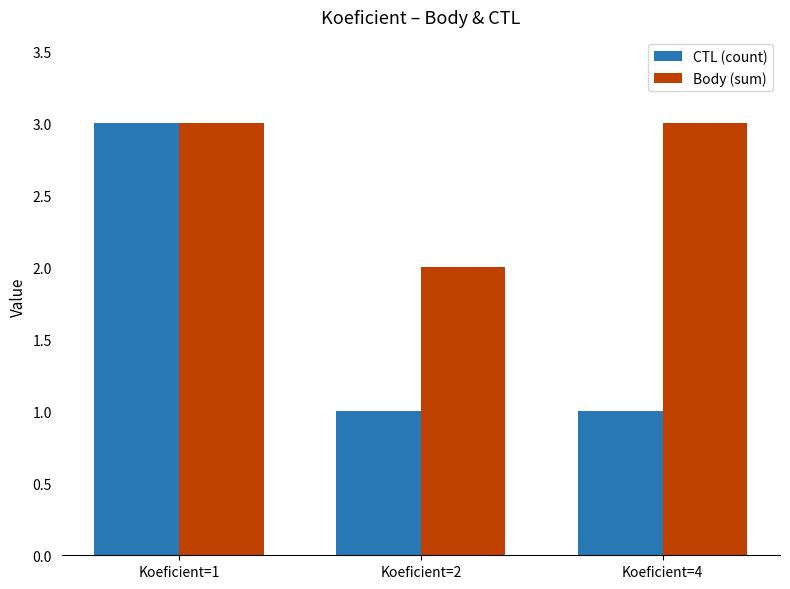

Rank the series at Koeficient=2 from highest to lowest value.

Body (sum), CTL (count)